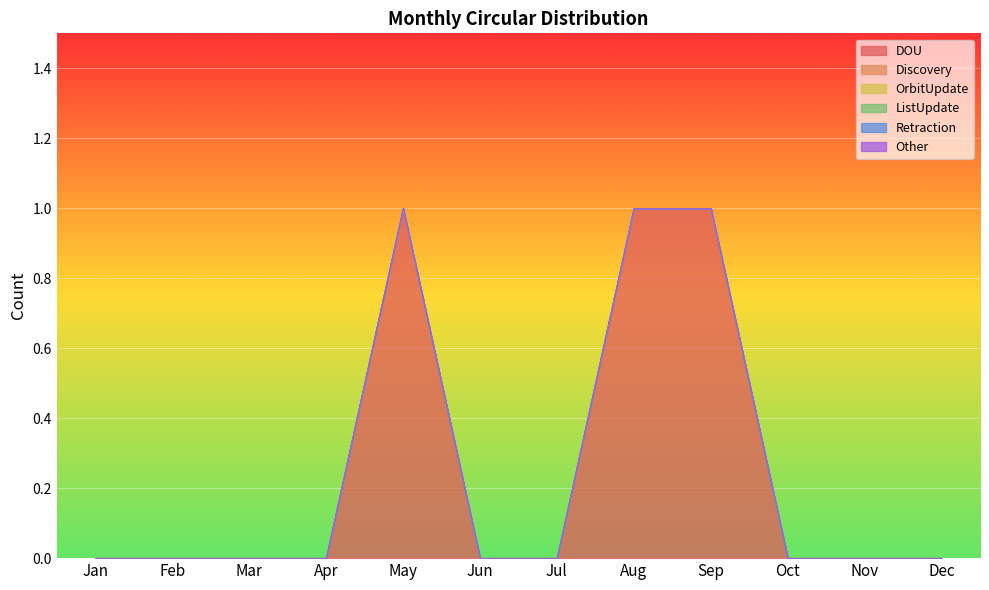

Rank the series by their maximum value, from highest to lowest.

DOU, Discovery, OrbitUpdate, ListUpdate, Retraction, Other